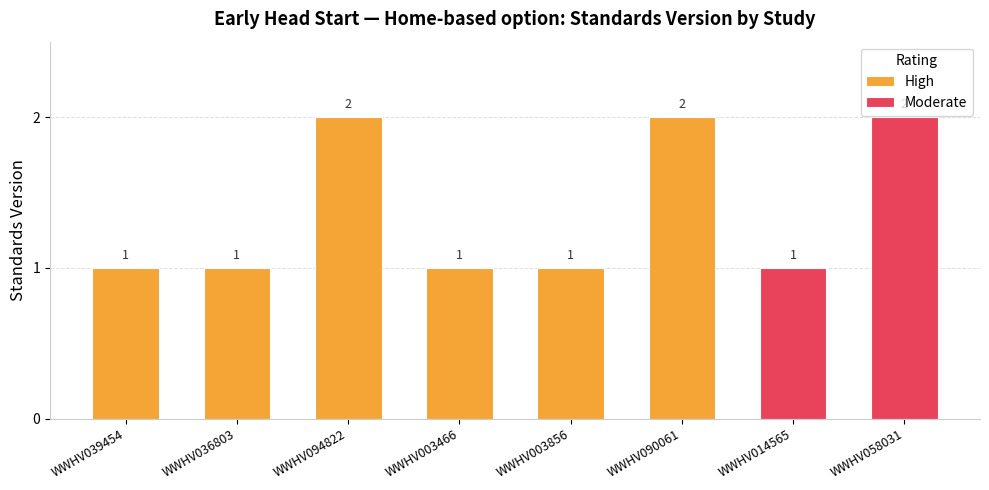

What is the maximum value shown in the chart?

2